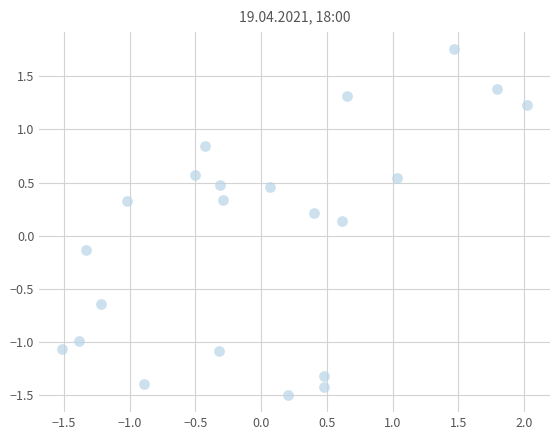

What is the range of Y values (max minus min)?

3.3